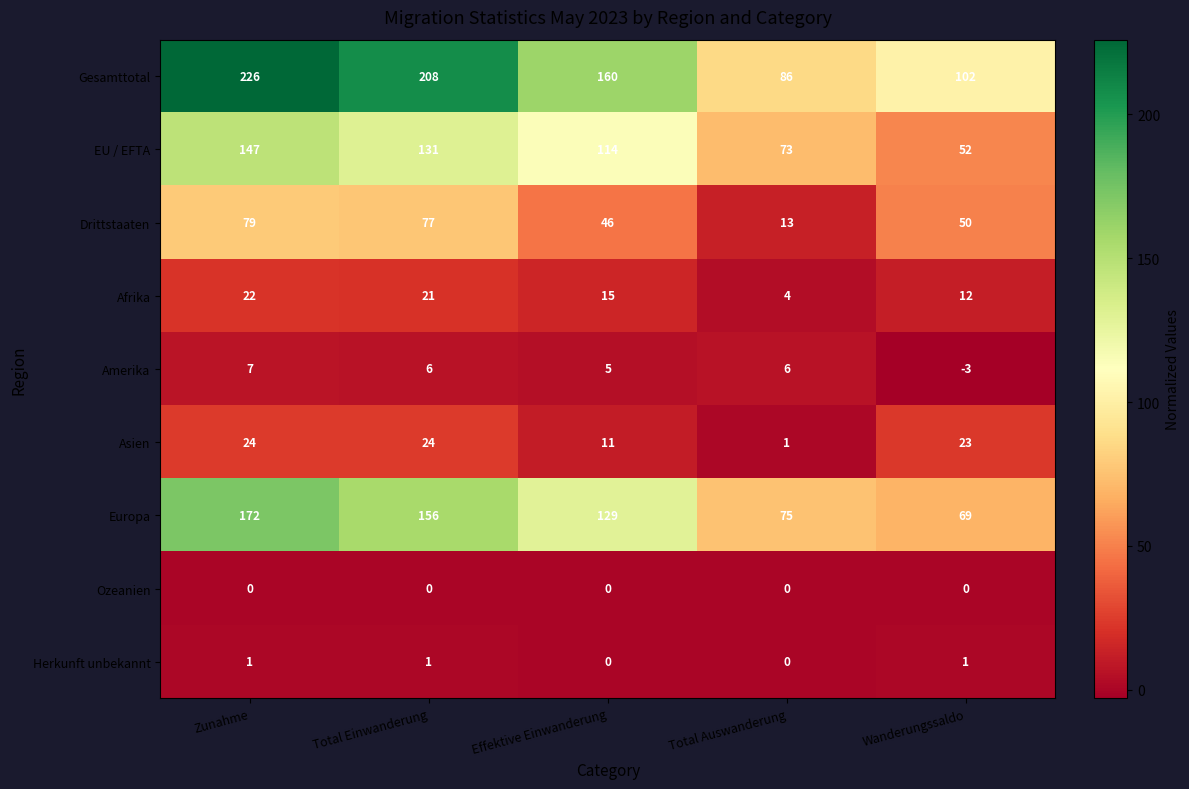

What is the spread (max minus min) of values at Effektive Einwanderung?

160